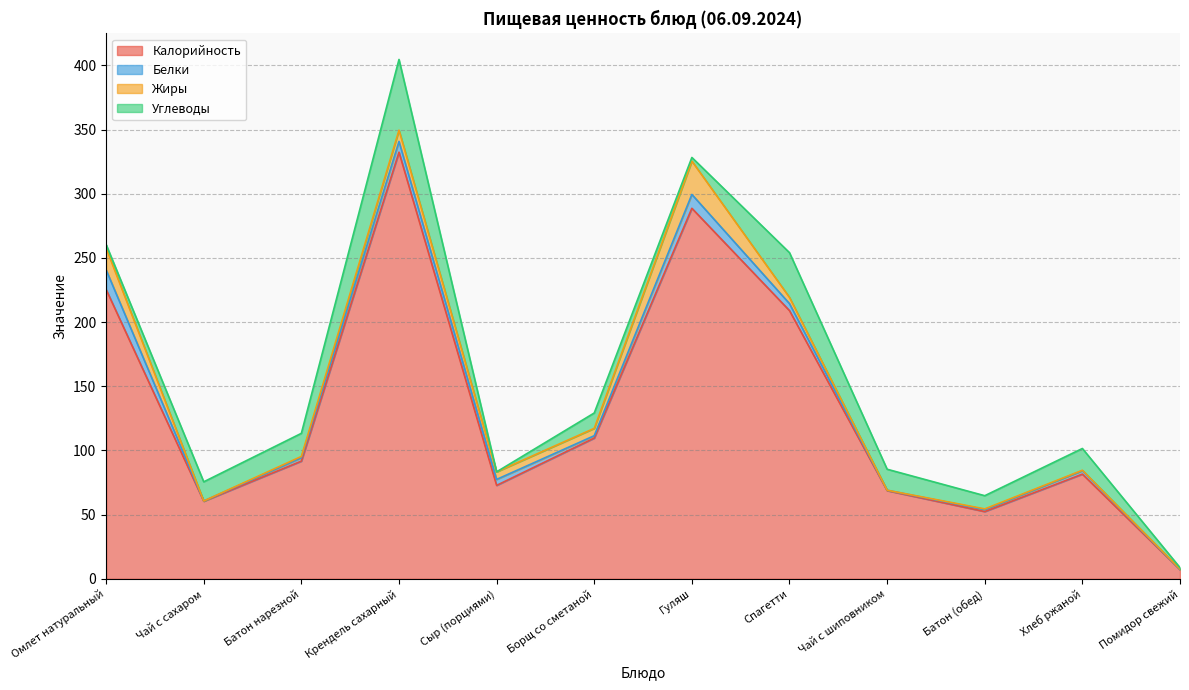

Reading right to left, what are all the values shown in this chart?

Калорийность: Помидор свежий=7.2	Хлеб ржаной=81.6	Батон (обед)=52.4	Чай с шиповником=68.7	Спагетти=208.9	Гуляш=288.7	Борщ со сметаной=109.7	Сыр (порциями)=72.8	Крендель сахарный=332.4	Батон нарезной=91.7	Чай с сахаром=60.5	Омлет натуральный=225.4
Белки: Помидор свежий=0.1	Хлеб ржаной=2.6	Батон (обед)=1.5	Чай с шиповником=0.3	Спагетти=5.5	Гуляш=10.8	Борщ со сметаной=1.8	Сыр (порциями)=4.6	Крендель сахарный=8.4	Батон нарезной=2.6	Чай с сахаром=0.2	Омлет натуральный=15.3
Жиры: Помидор свежий=0.3	Хлеб ржаной=0.3	Батон (обед)=0.6	Чай с шиповником=0.0	Спагетти=4.8	Гуляш=26.0	Борщ со сметаной=5.7	Сыр (порциями)=5.9	Крендель сахарный=8.8	Батон нарезной=1.0	Чай с сахаром=0.0	Омлет натуральный=17.0
Углеводы: Помидор свежий=1.1	Хлеб ржаной=17.0	Батон (обед)=10.3	Чай с шиповником=16.3	Спагетти=34.9	Гуляш=2.8	Борщ со сметаной=12.0	Сыр (порциями)=0.0	Крендель сахарный=55.1	Батон нарезной=18.0	Чай с сахаром=14.9	Омлет натуральный=2.7